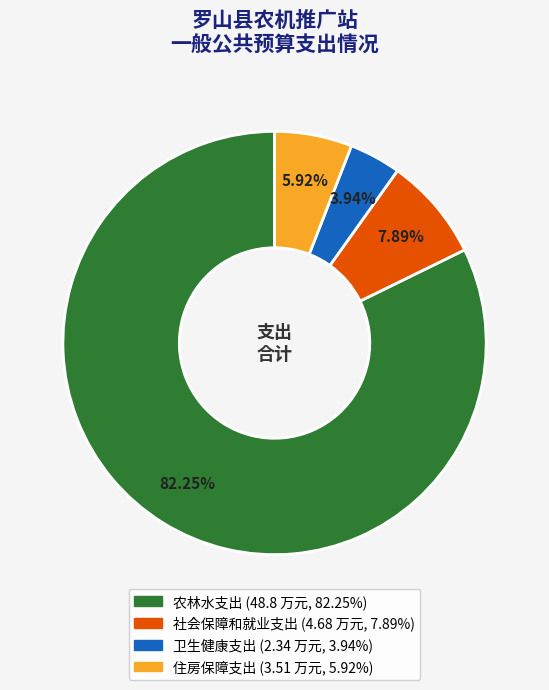

What percentage is NOT represented by 社会保障和就业支出?

92.1%